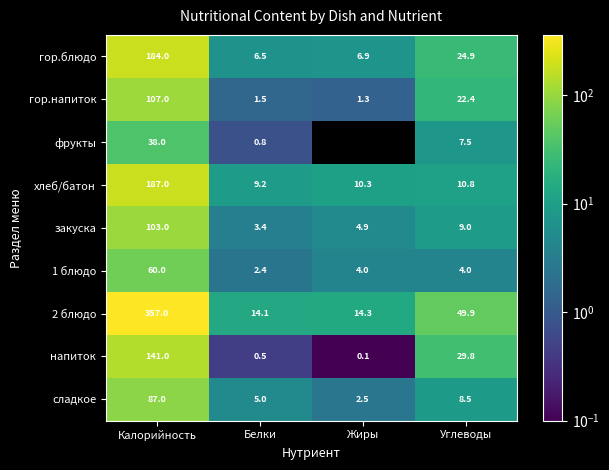

Between Белки and Калорийность, which is larger?

Калорийность